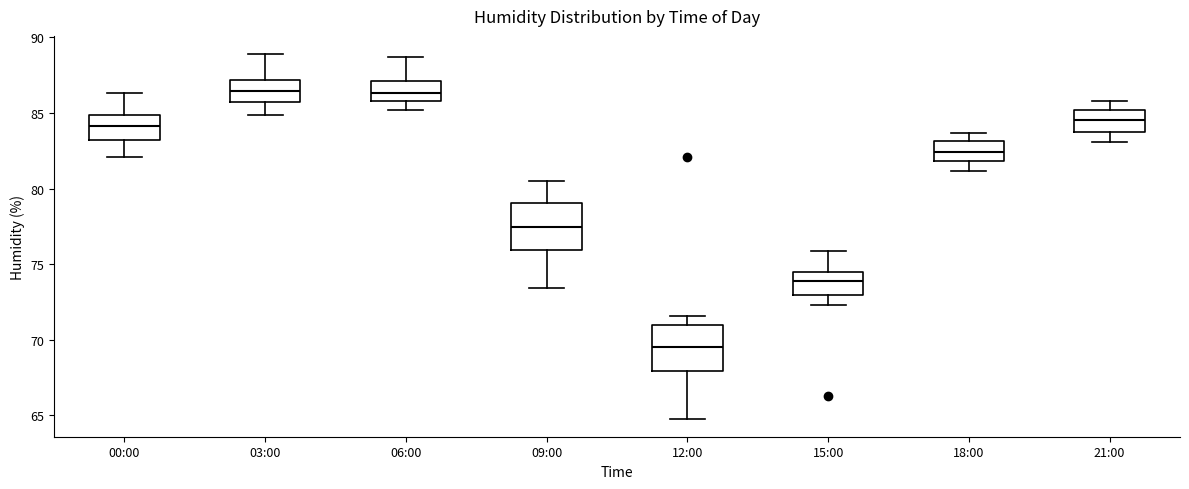

Reading left to right, read every box against the y-axis: the position of its median line, the range the box covers, and the ends of its whiskers. The values are not printed on the chart, so give them approximately, as read against the axis.

00:00: median 84.0, box 83.0 to 85.0, whiskers 82.0 to 86.5
03:00: median 86.5, box 85.5 to 87.0, whiskers 85.0 to 89.0
06:00: median 86.5, box 86.0 to 87.0, whiskers 85.0 to 88.5
09:00: median 77.5, box 76.0 to 79.0, whiskers 73.5 to 80.5
12:00: median 69.5, box 68.0 to 71.0, whiskers 65.0 to 71.5
15:00: median 74.0, box 73.0 to 74.5, whiskers 72.5 to 76.0
18:00: median 82.5, box 82.0 to 83.0, whiskers 81.0 to 83.5
21:00: median 84.5, box 83.5 to 85.0, whiskers 83.0 to 86.0